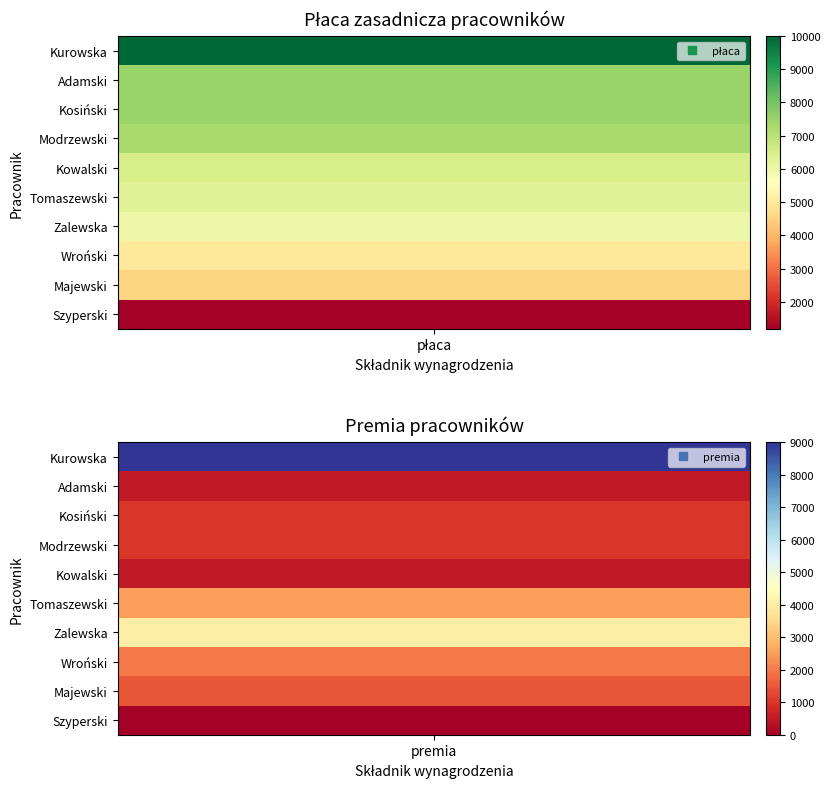

What is the average value of the Majewski series?

3000